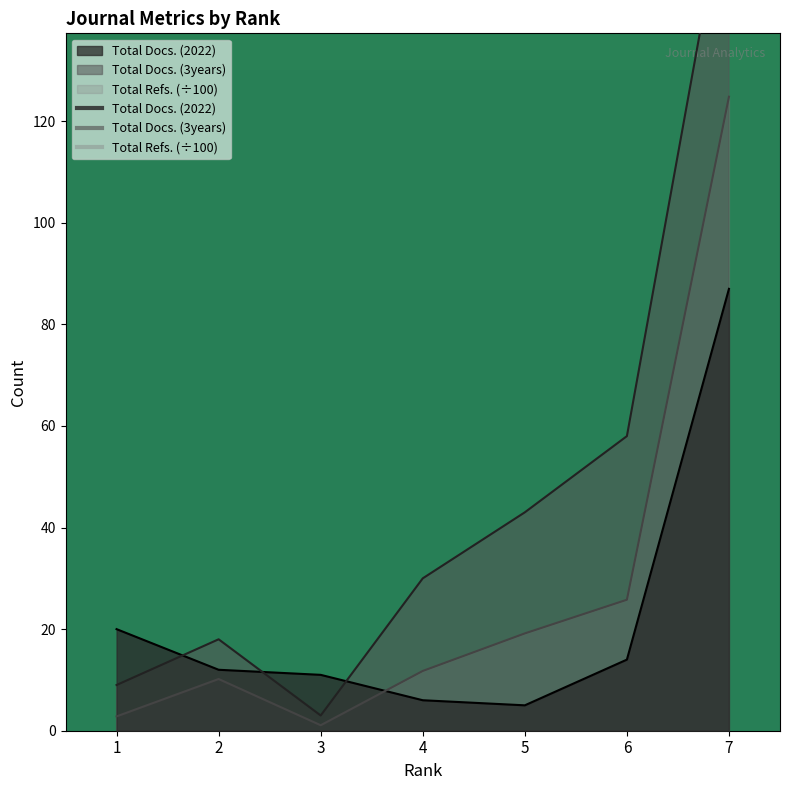

Where is Total Docs. (2022) nearest to the value 46?

1